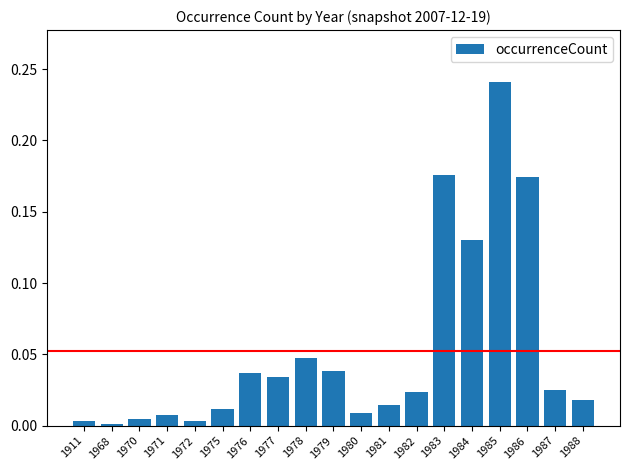

Is it true that the value at 1983 is 0.1?

False